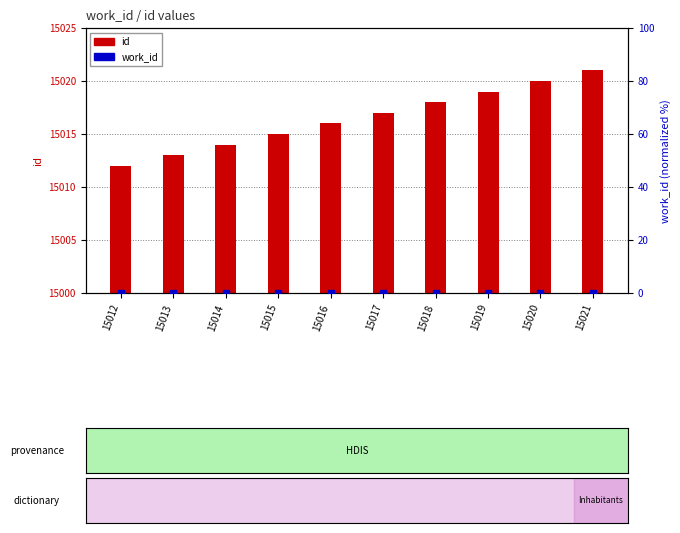

Which series has the widest spread of Y values?

id